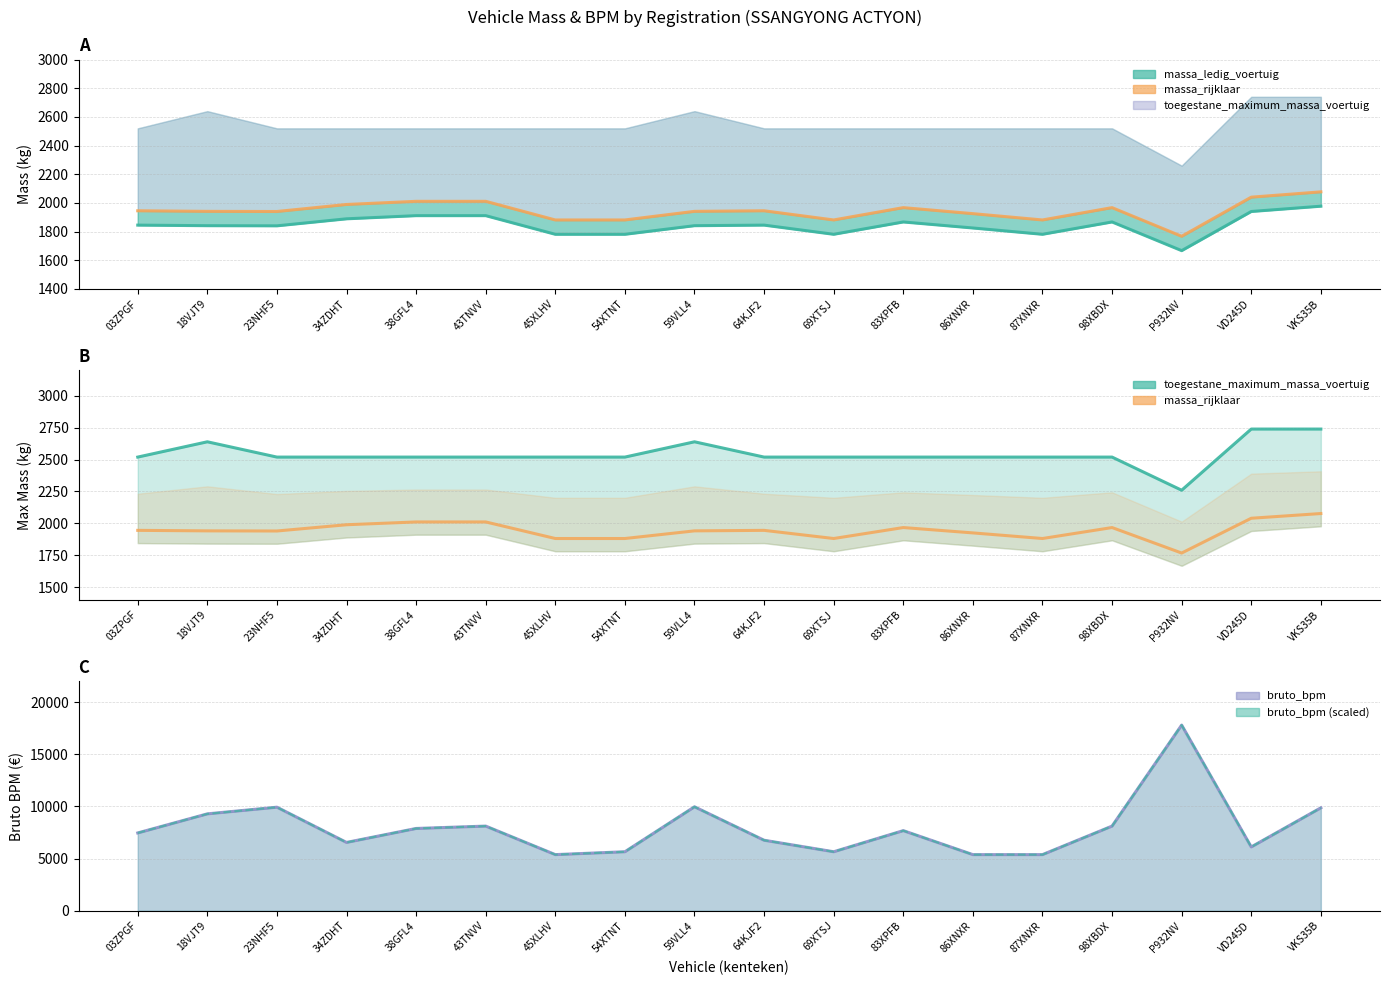

What is the sum of all bruto_bpm (scaled) values?

142959.0